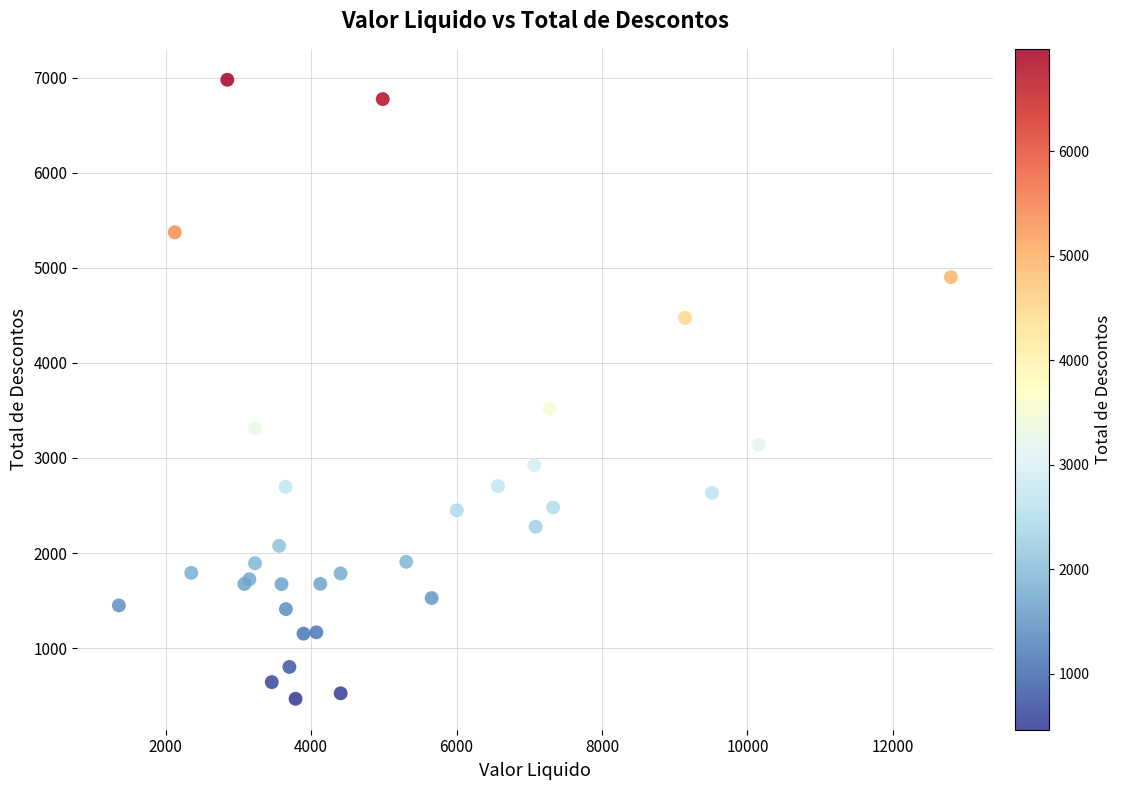

What Y value in the scatter plot is closest to 3722?

3516.8